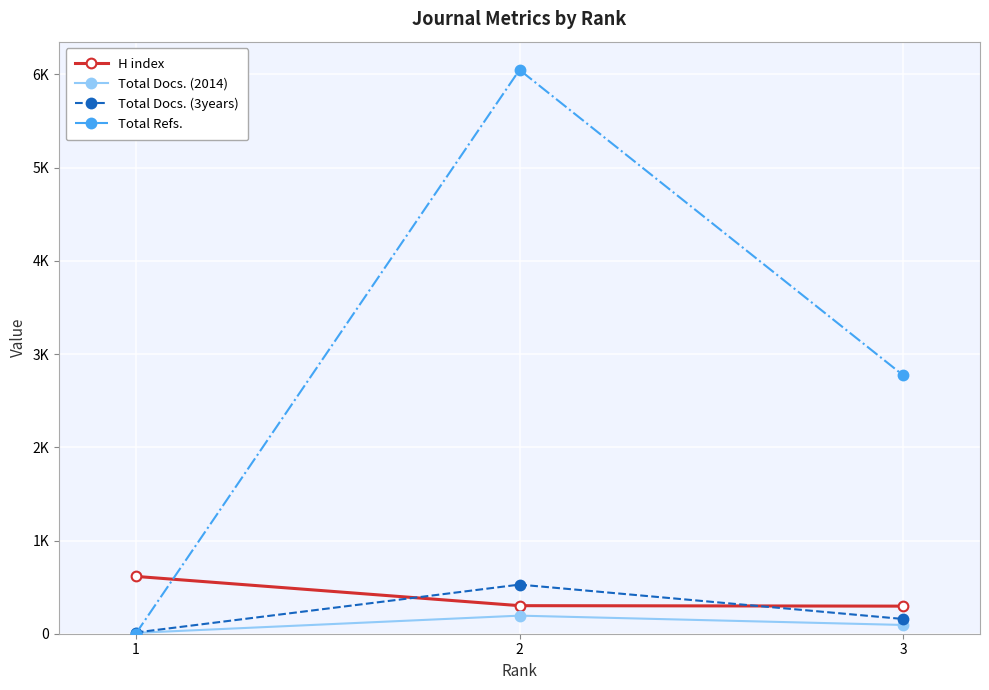

The Total Docs. (3years) series shows 158 at 3. True or false?

True